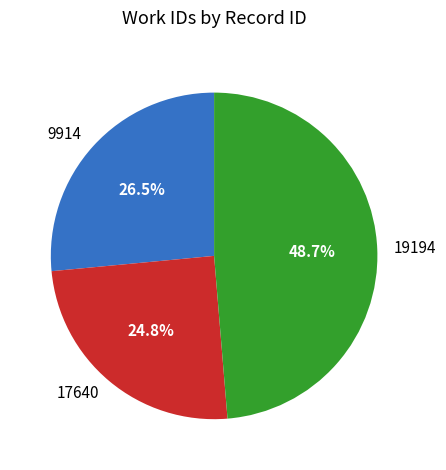

Is 9914 the majority of the pie?

No